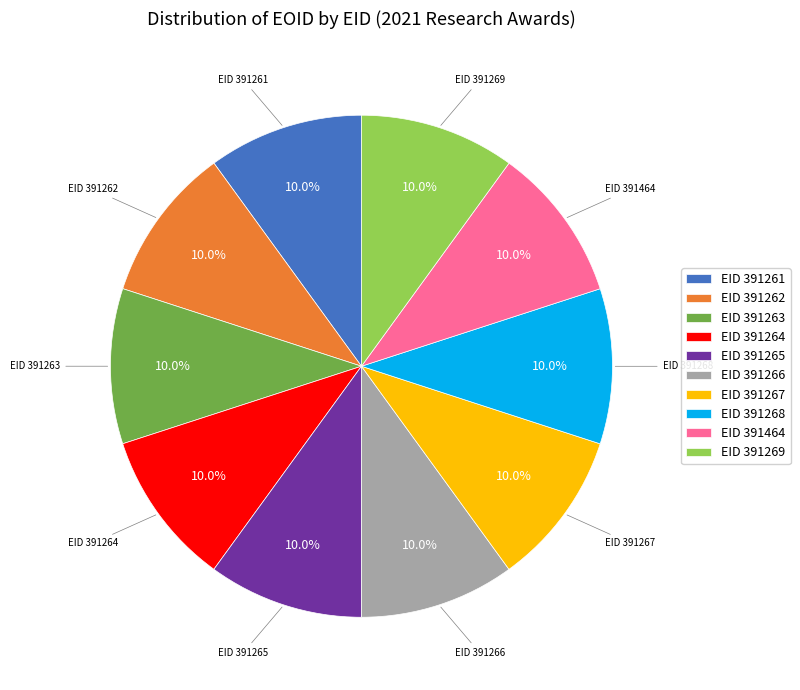

Does any single category account for the majority?

No